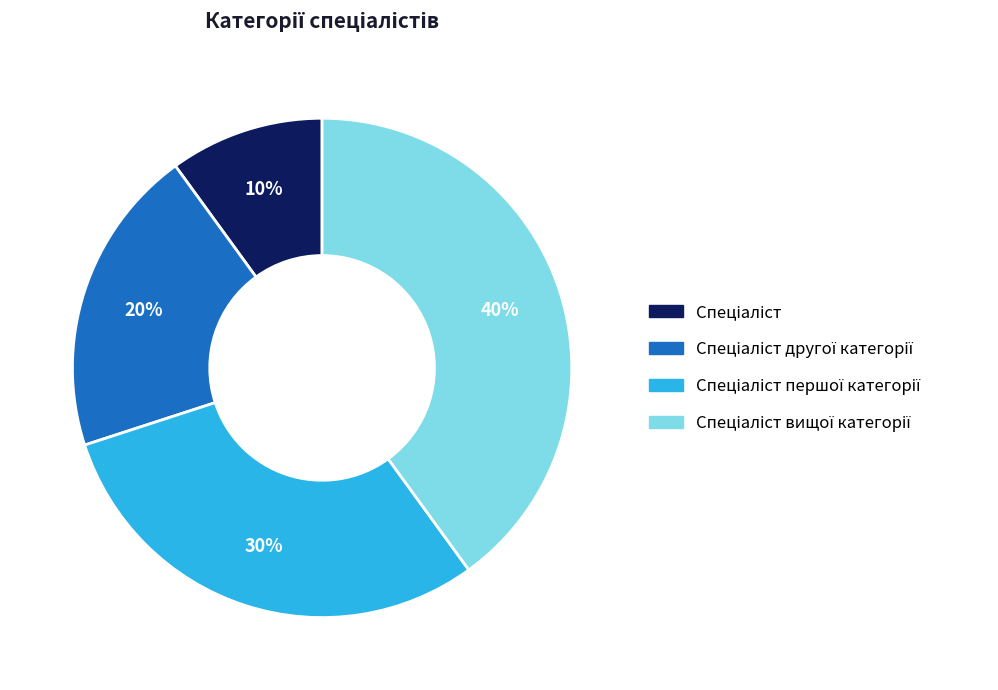

To the nearest percent, what is the difference between the largest and smallest slice percentages?

30%